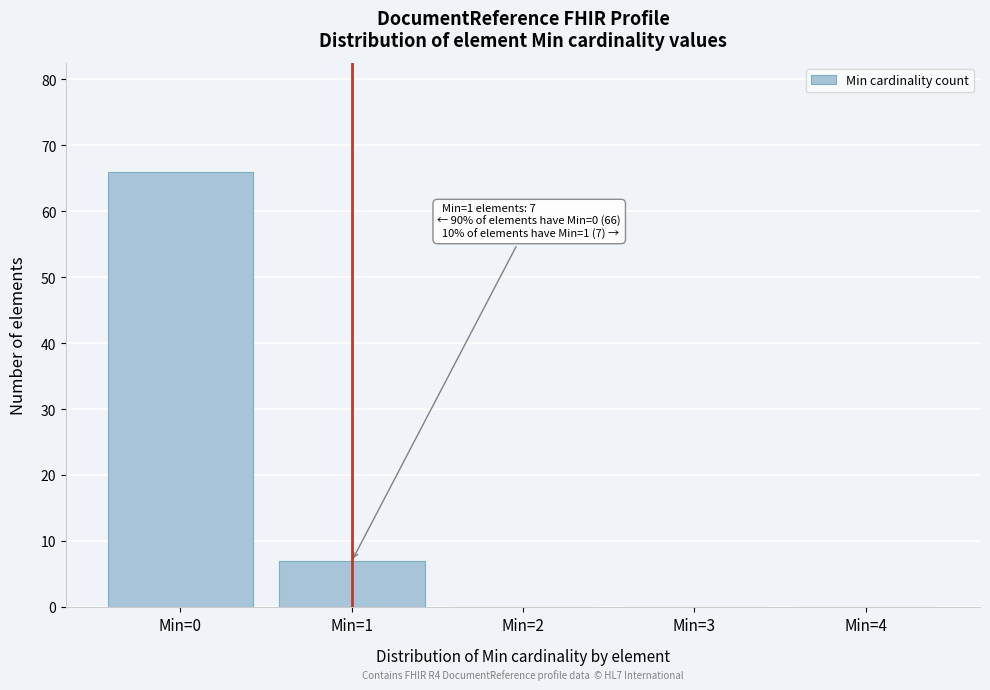

Which range on the x-axis has the tallest bar?

-0.5 to 0.5